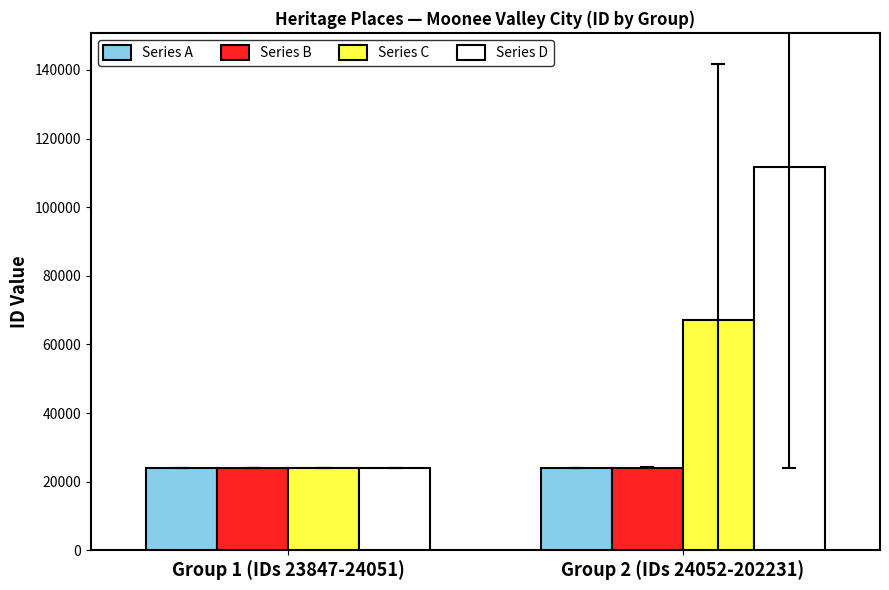

Count the number of data series in this chart.

4